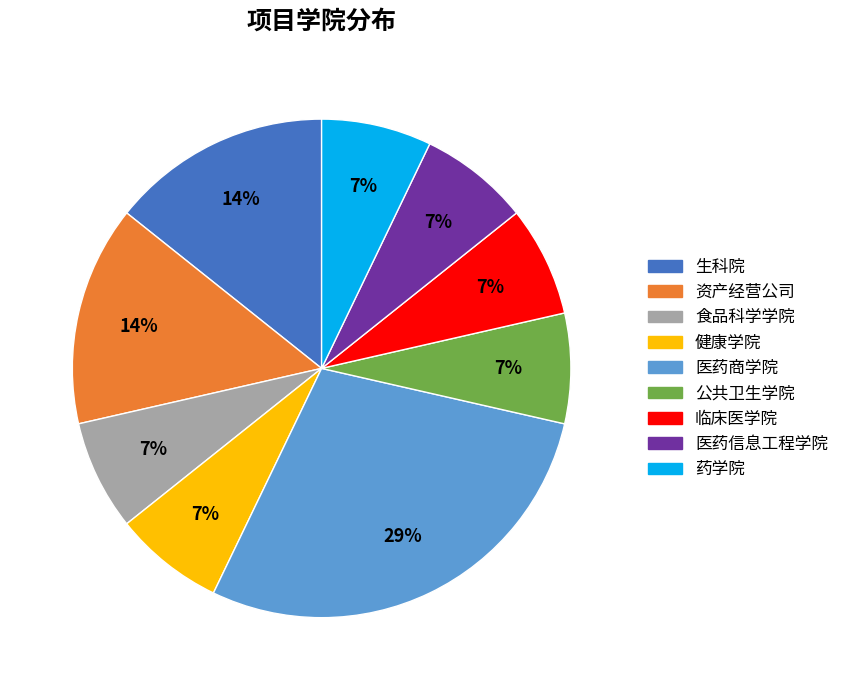

To the nearest percent, what portion does 食品科学学院 represent?

7%